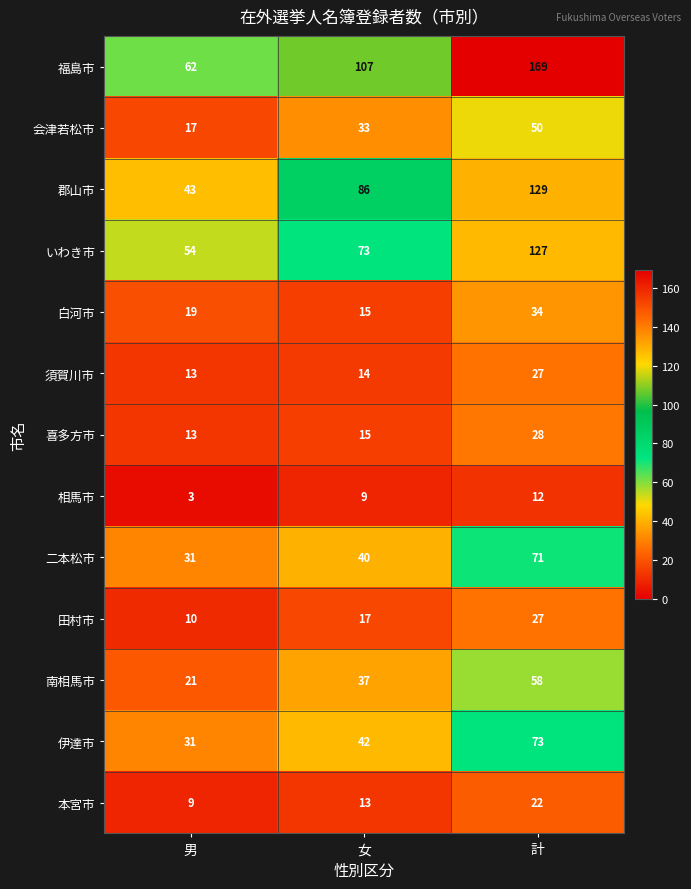

How many 田村市 values are between 10 and 27?

3